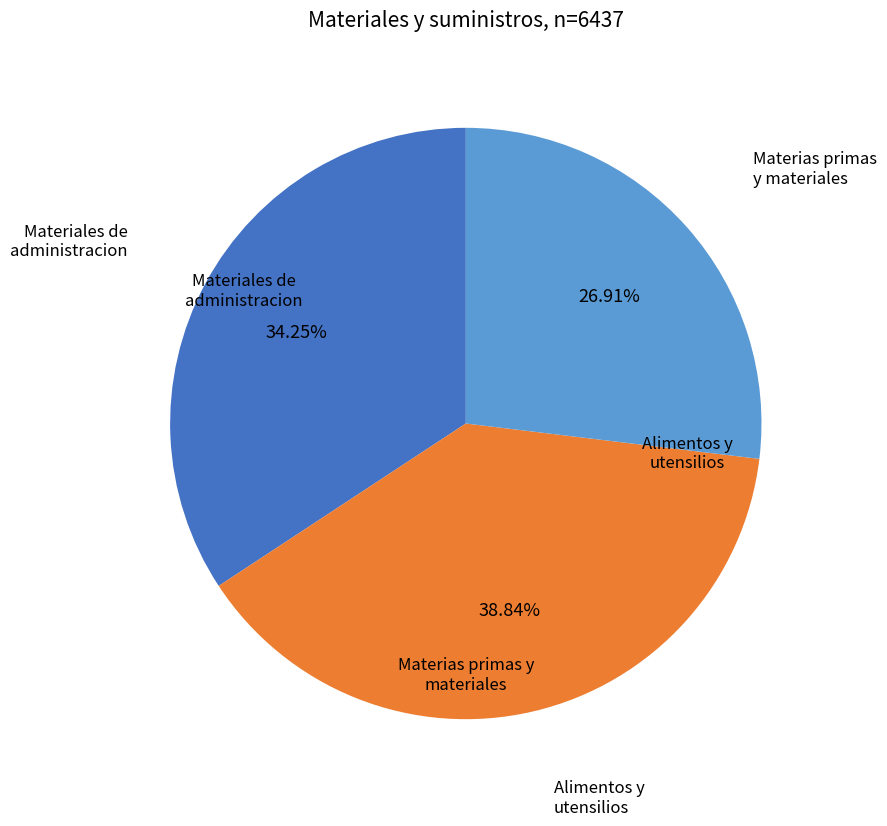

How many segments does this pie chart have?

3